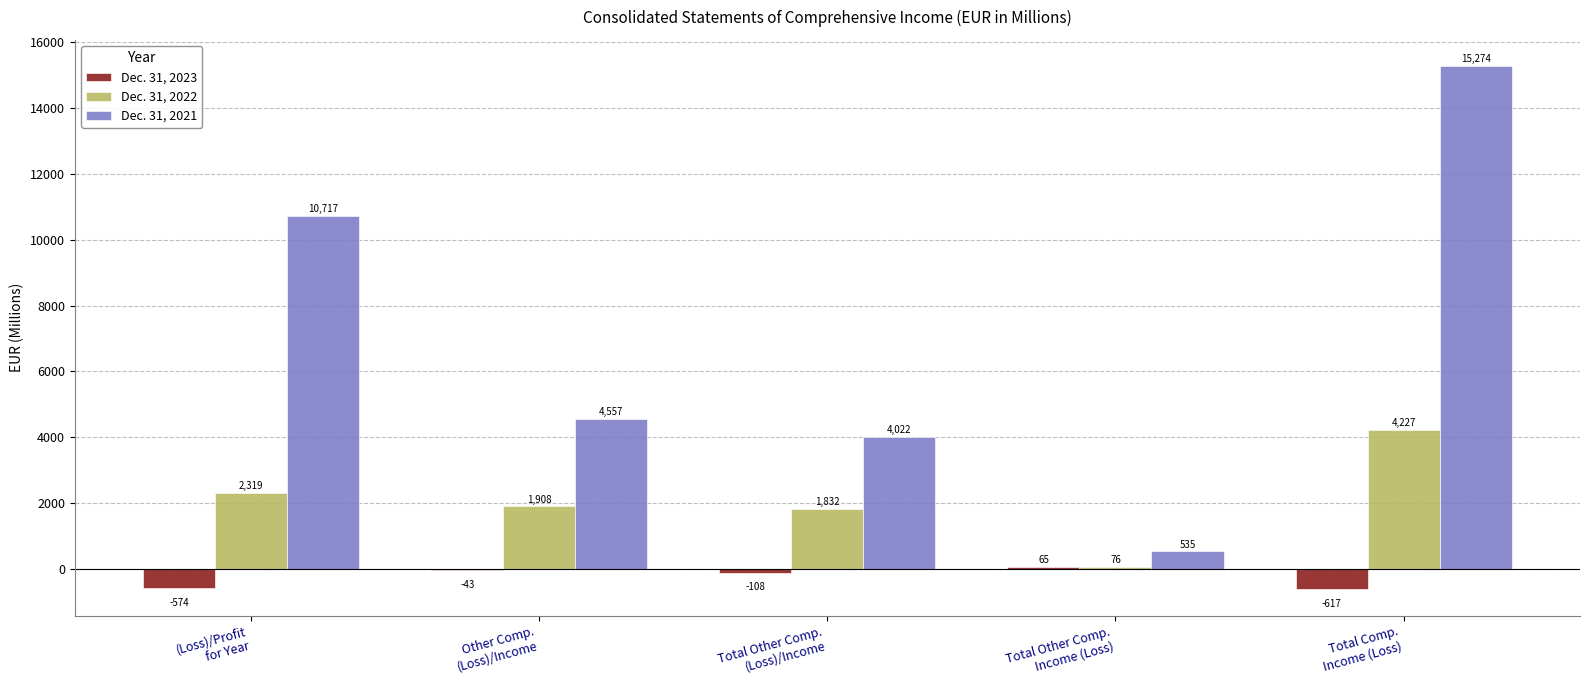

At which category does the chart reach its peak across all series?

Total Comp.
Income (Loss)